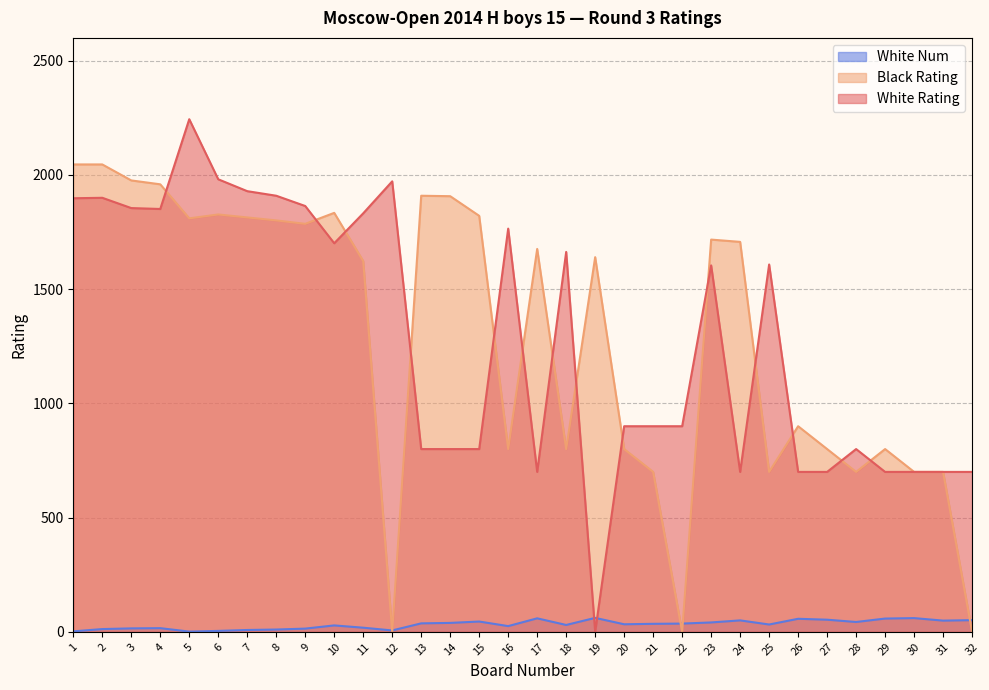

Rank the series at 31 from highest to lowest value.

White Rating, Black Rating, White Num